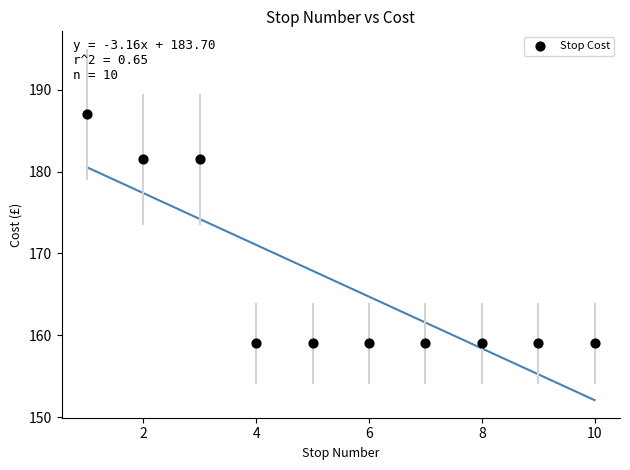

What is the range of X values (max minus min)?

9.0